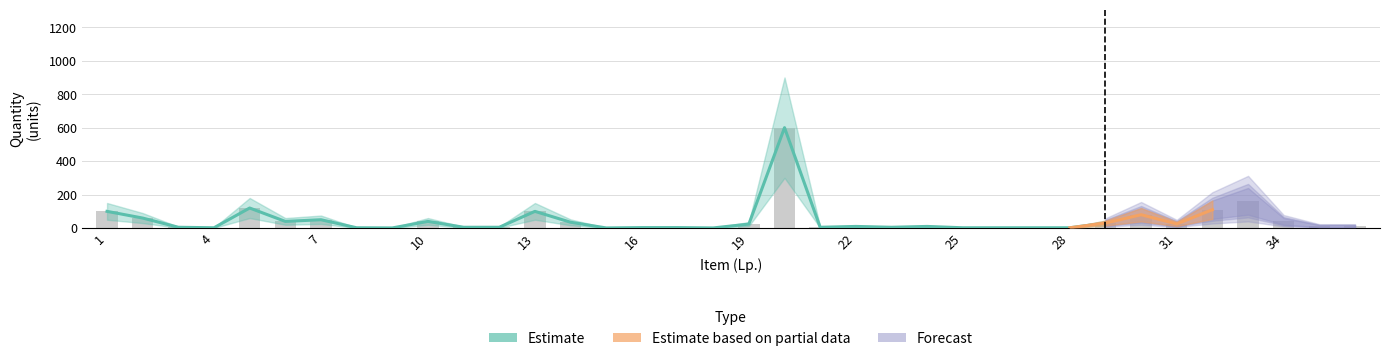

What is the value of the Estimate bar at the 26th from the left?

2